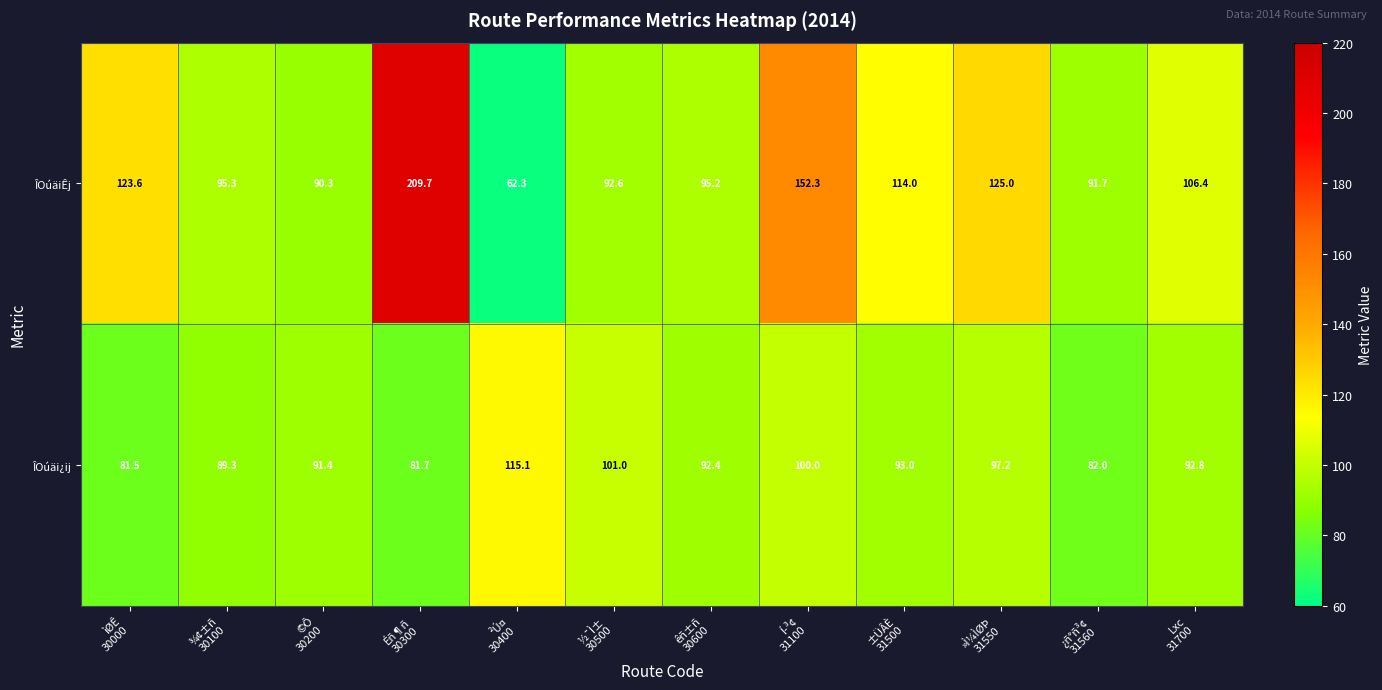

What is the difference between the maximum and second lowest values in the ÎOúäi¿ij series?

33.4